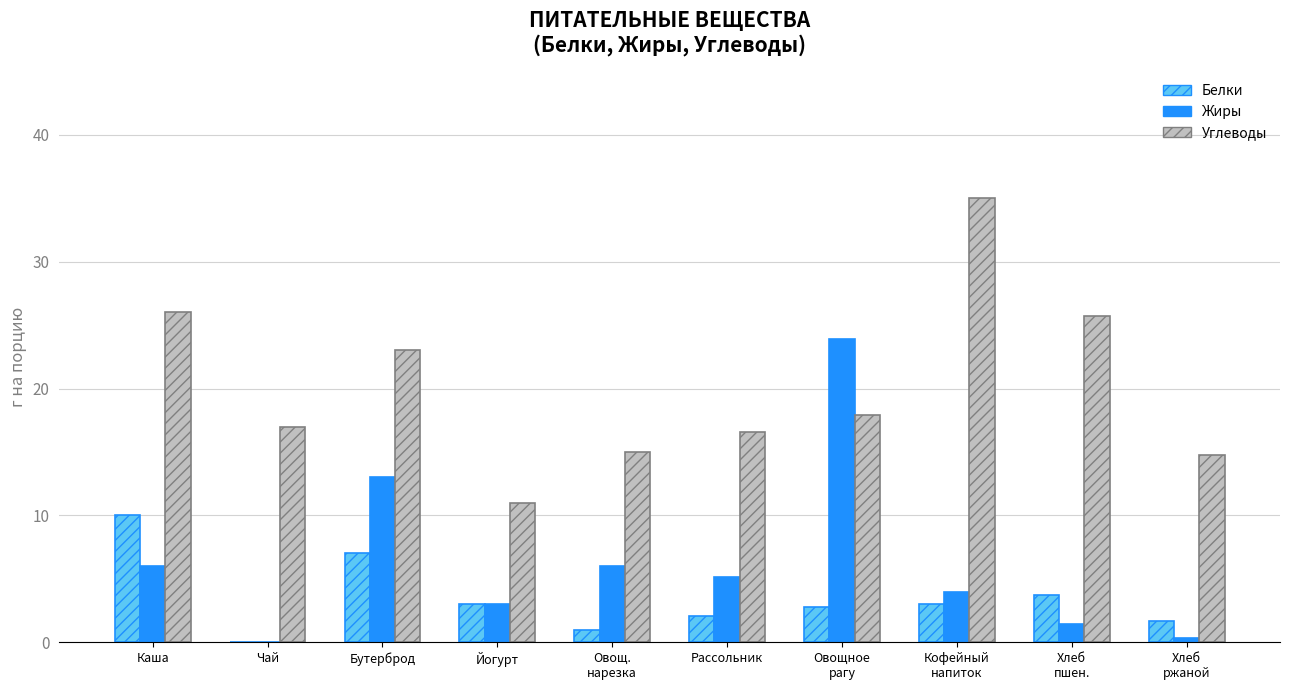

At which category does the chart reach its peak across all series?

Кофейный
напиток